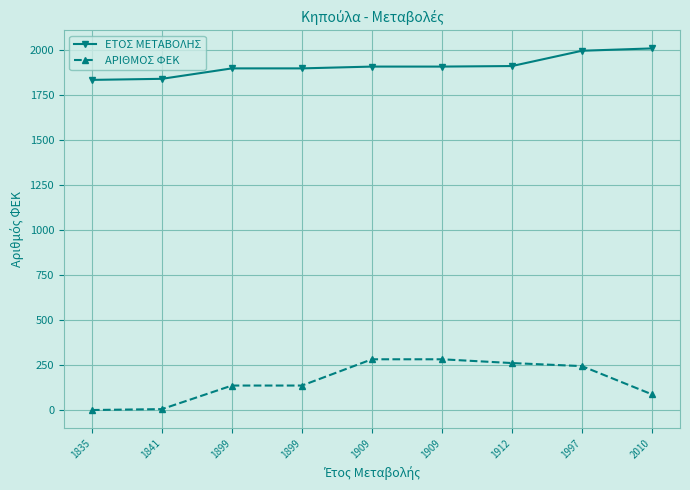

Count the number of categories in the chart.

9